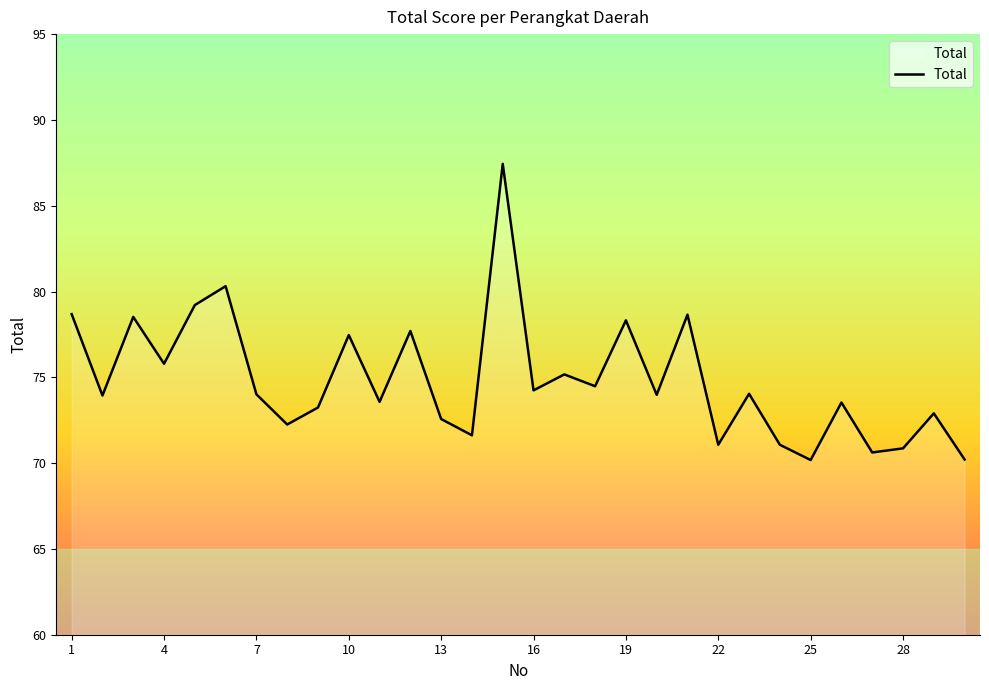

What is the greatest value displayed?

87.4